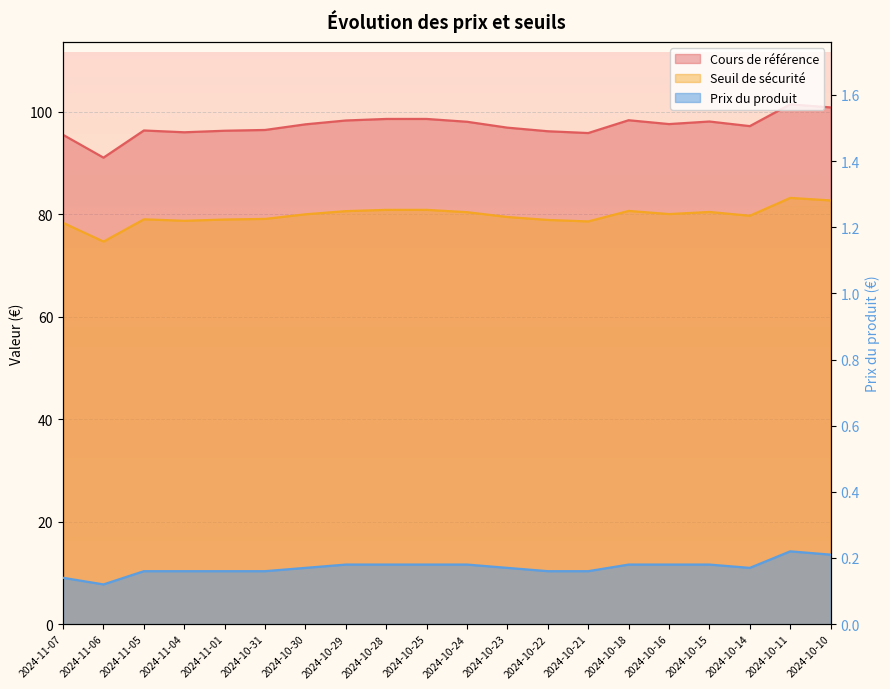

True or false: Prix du produit and Seuil de sécurité cross at least once.

False